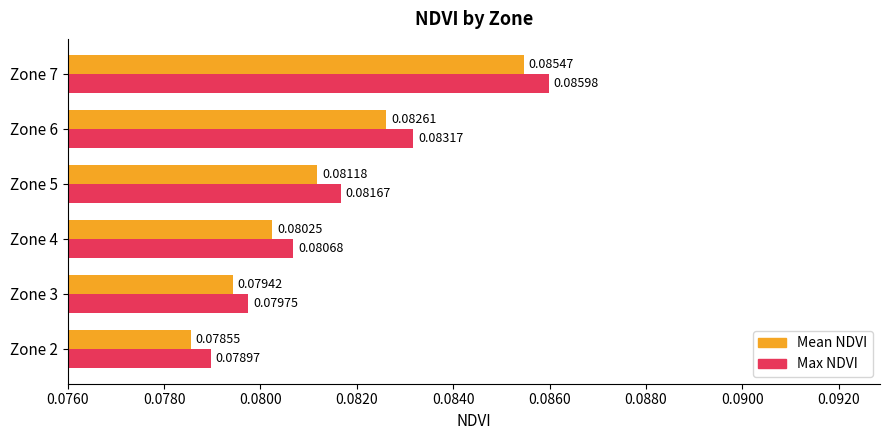

Rank the series at Zone 6 from highest to lowest value.

Max NDVI, Mean NDVI